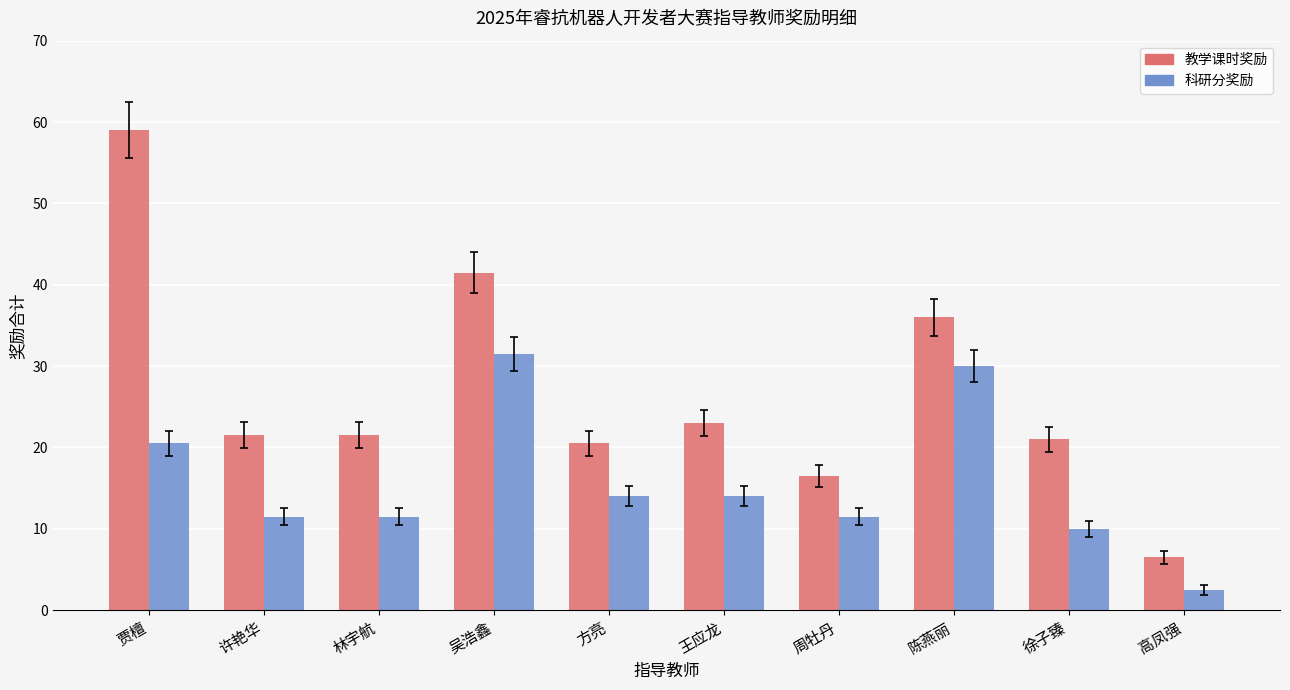

Where does the 教学课时奖励 series first go above 21?

贾檀